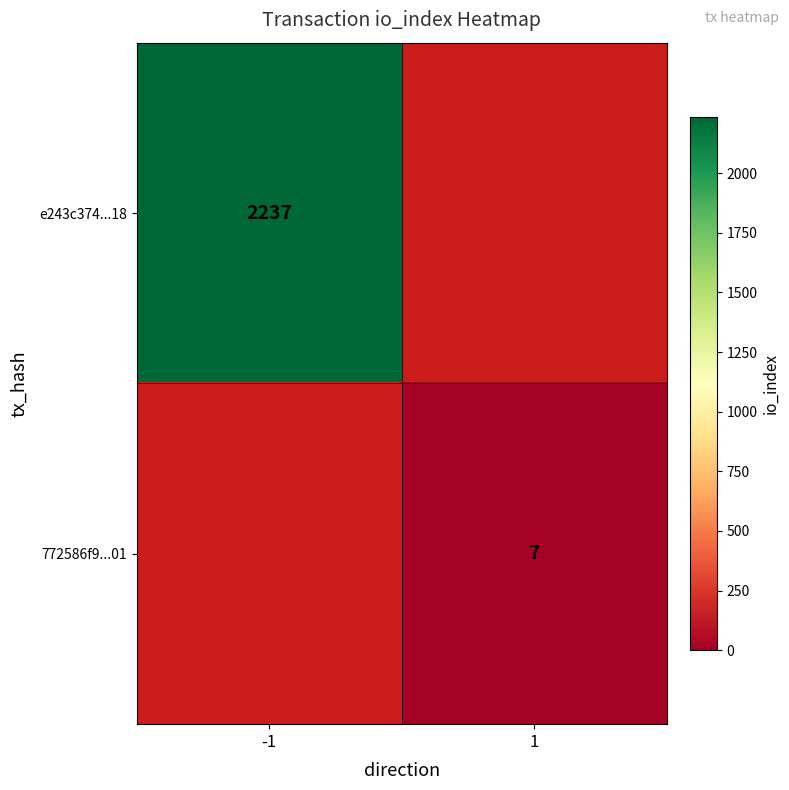

What is the greatest value displayed?

2237